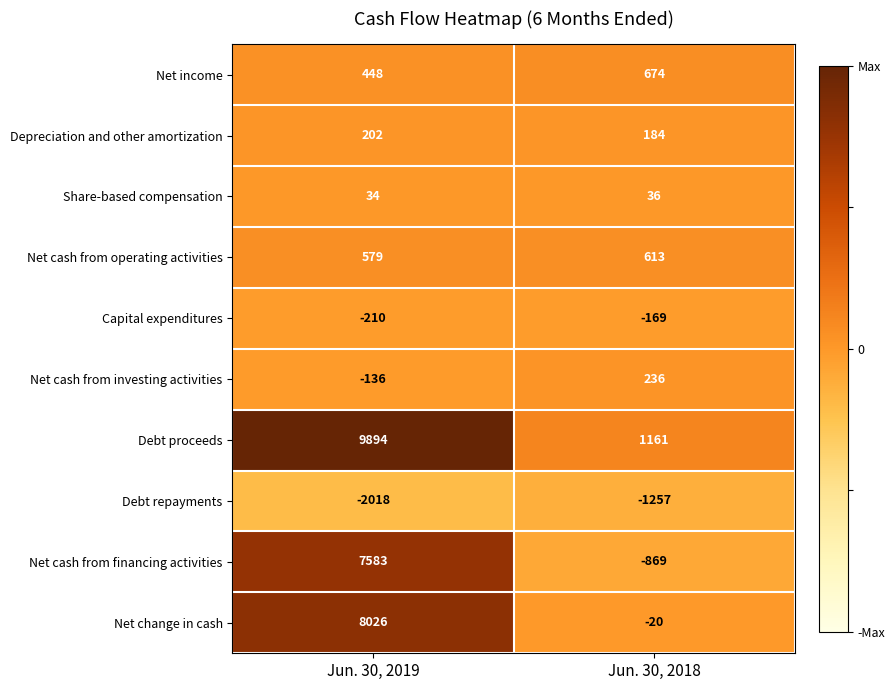

What is the greatest value displayed?

9894